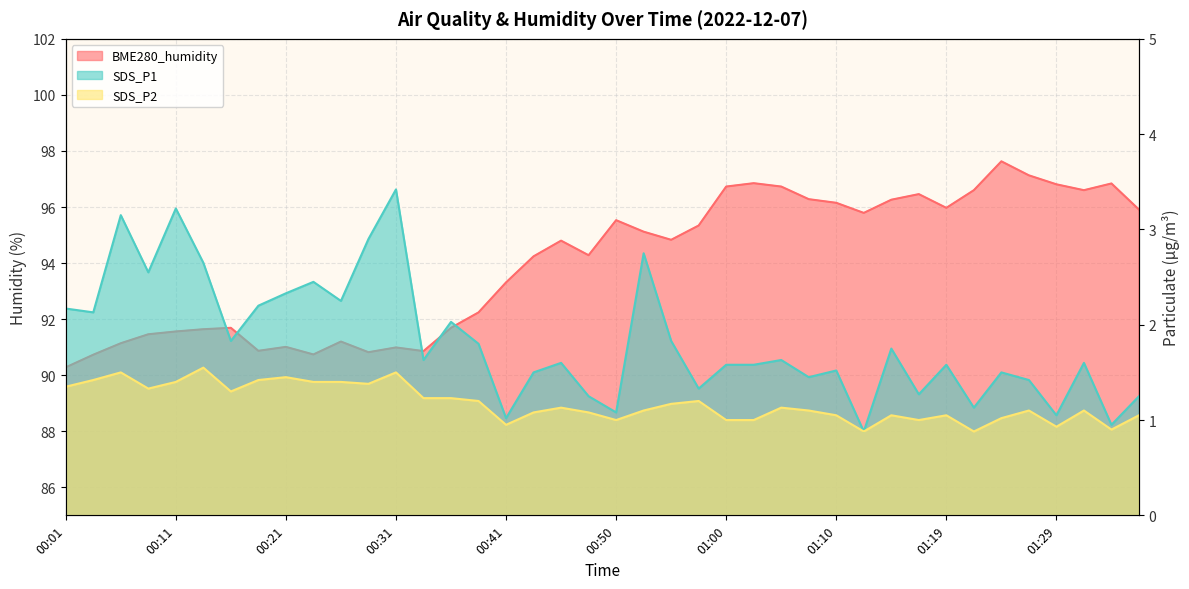

In SDS_P2, how many points are higher than both neighbors (excluding endpoints)?

11